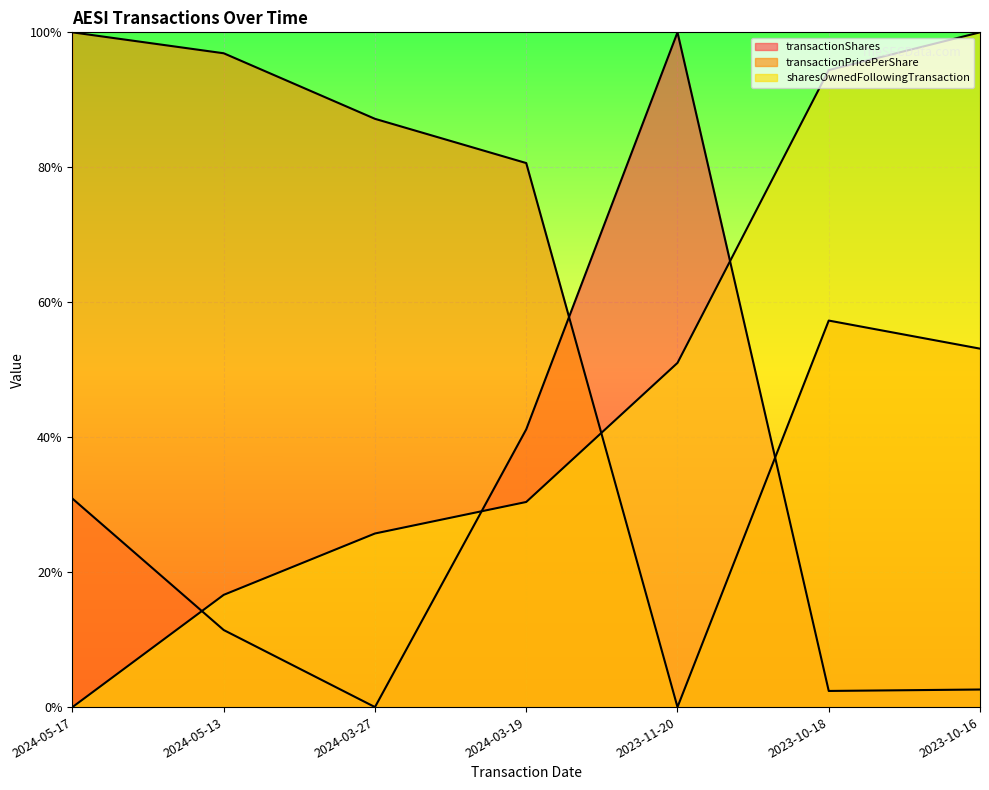

How many series are shown in this chart?

3